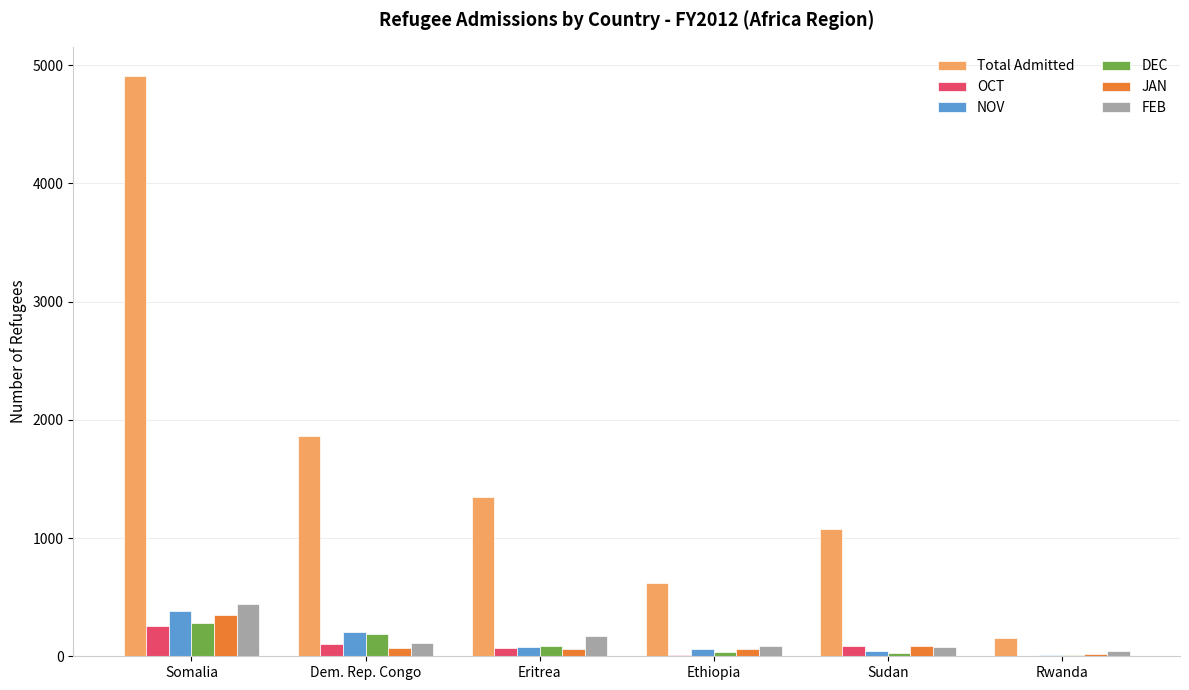

Which series has the largest total across all categories?

Total Admitted